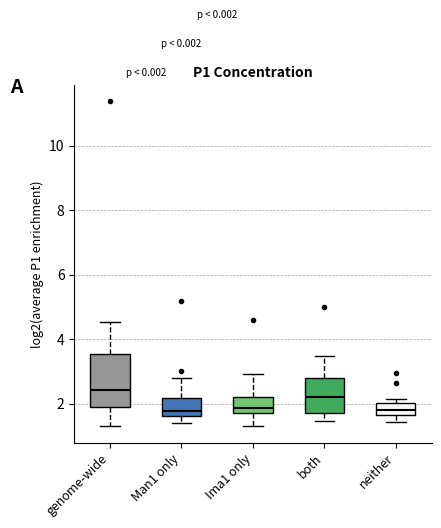

Where does the lower whisker of the box for both end on the y-axis? The values are not printed on the chart, so give them approximately, as read against the axis.

1.4